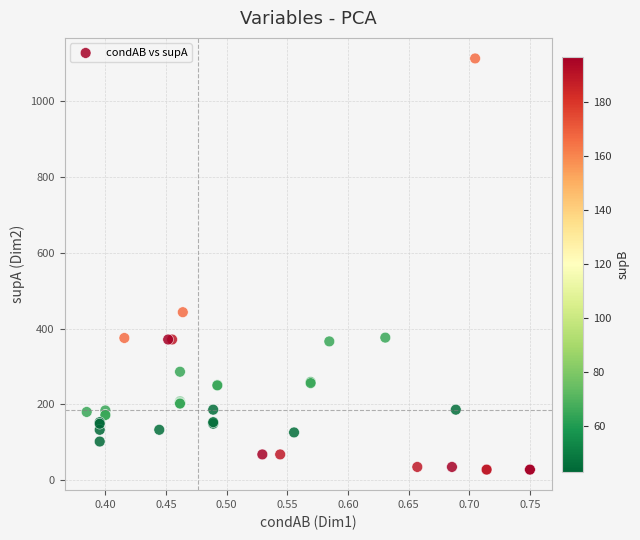

What Y value in the scatter plot is closest to 570?

443